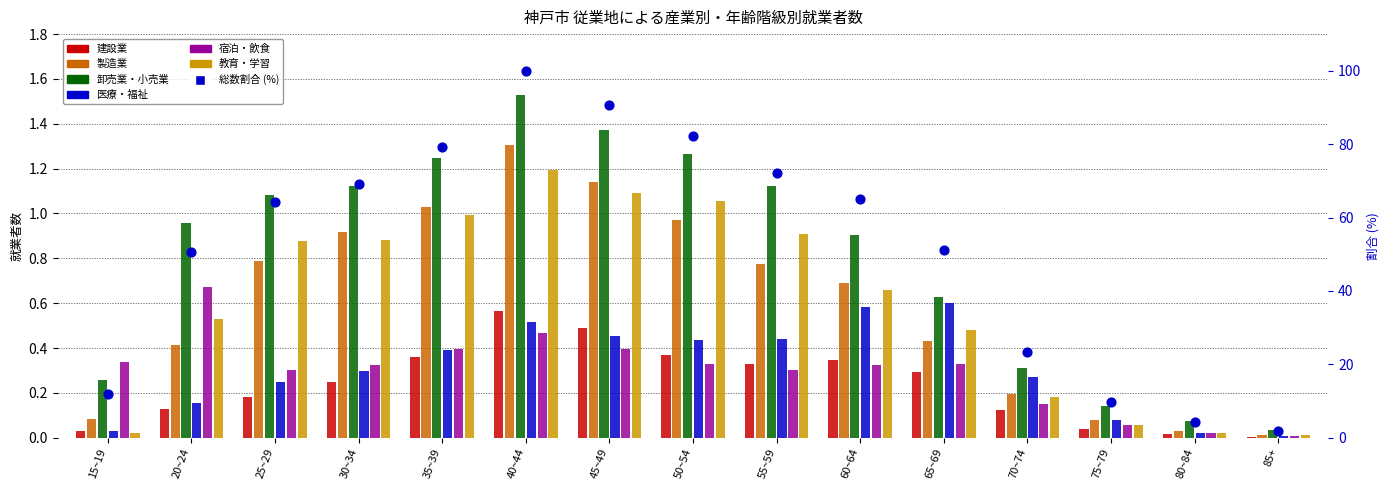

Which series contains the highest Y value?

卸売業・小売業